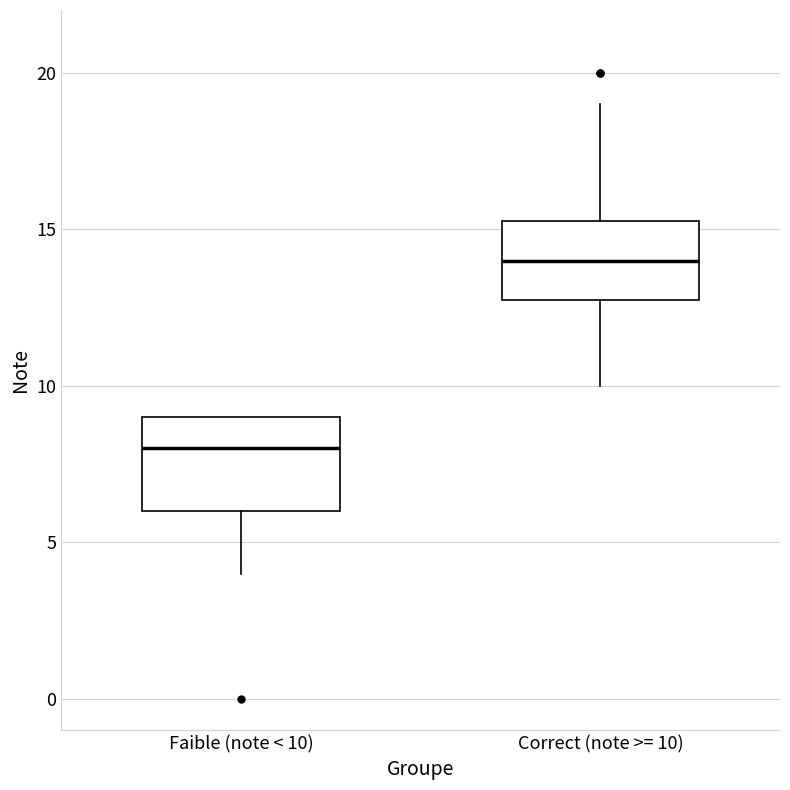

Where does the median line of the box for Correct (note >= 10) sit on the y-axis? The values are not printed on the chart, so give them approximately, as read against the axis.

14.0